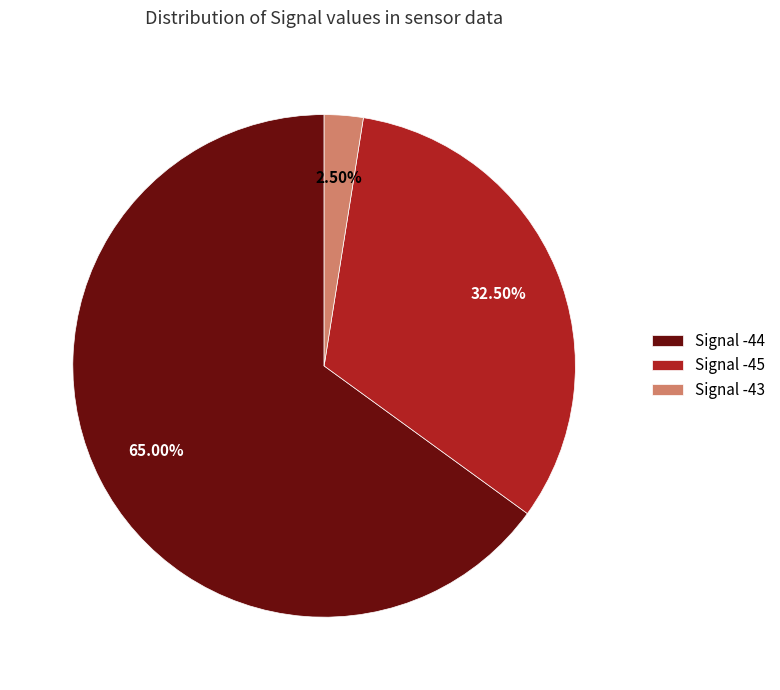

To the nearest percent, what is the average slice percentage?

33%